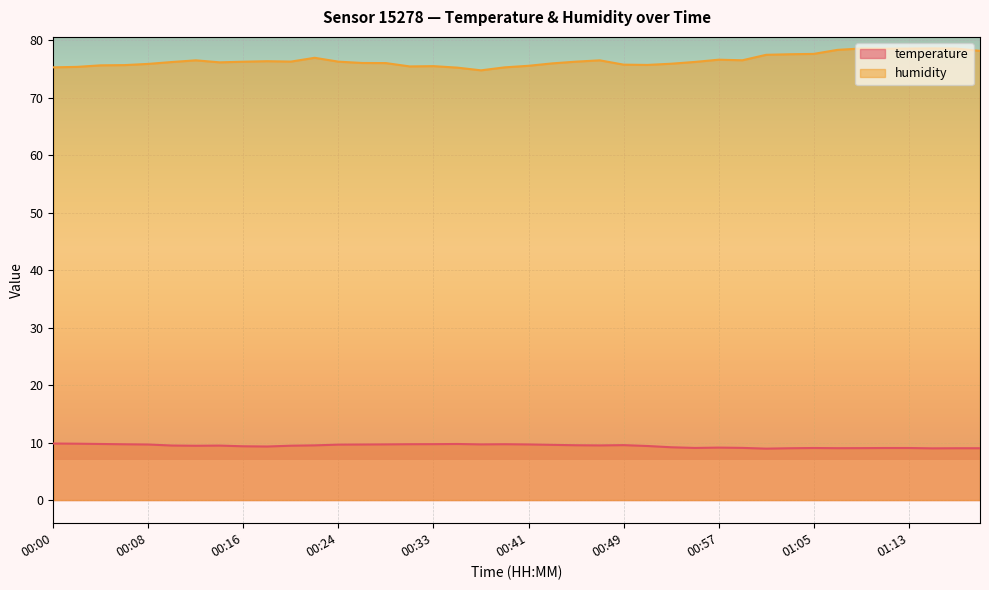

Does the chart display data point markers on the line(s)?

No